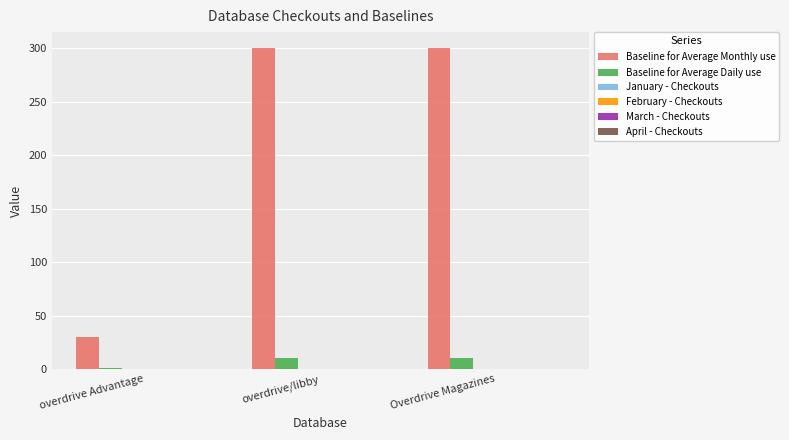

What is the maximum value for Baseline for Average Monthly use?

300